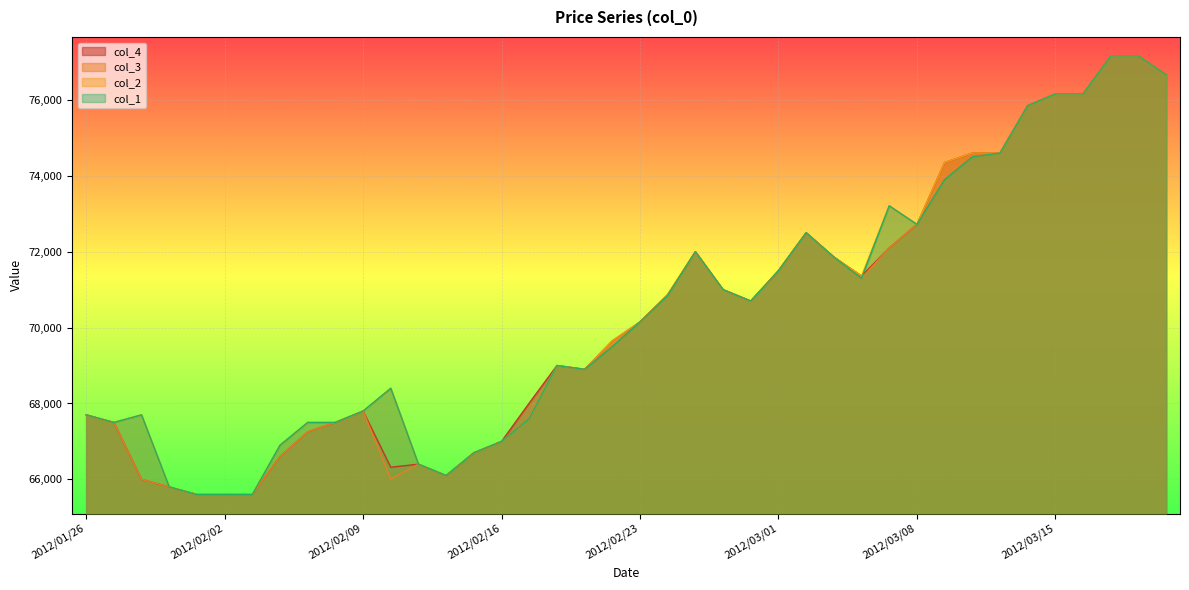

Where does the col_4 series first go above 70150?

2012/02/24